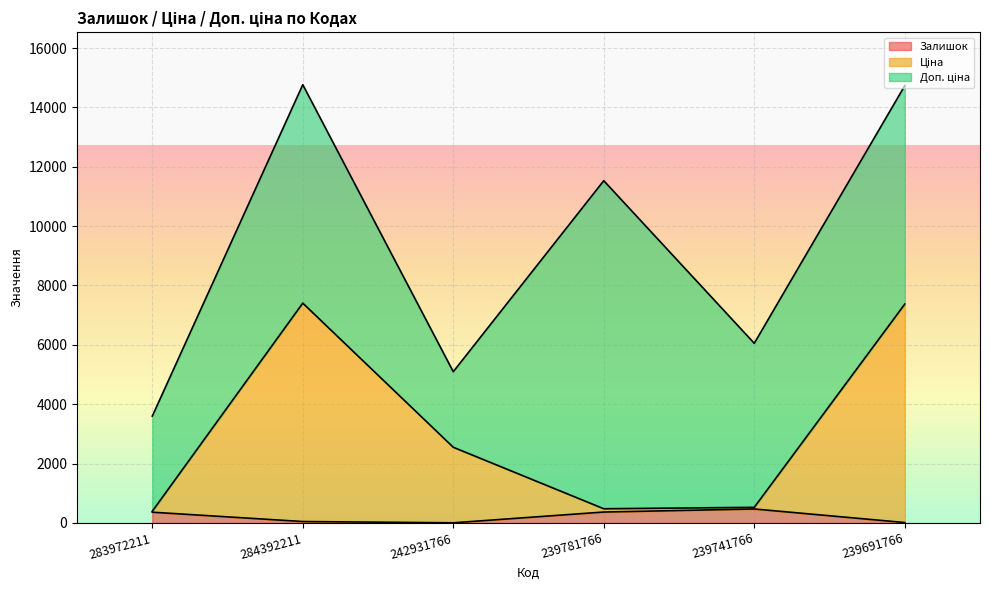

Is it true that Залишок equals 46.0 at 284392211?

True